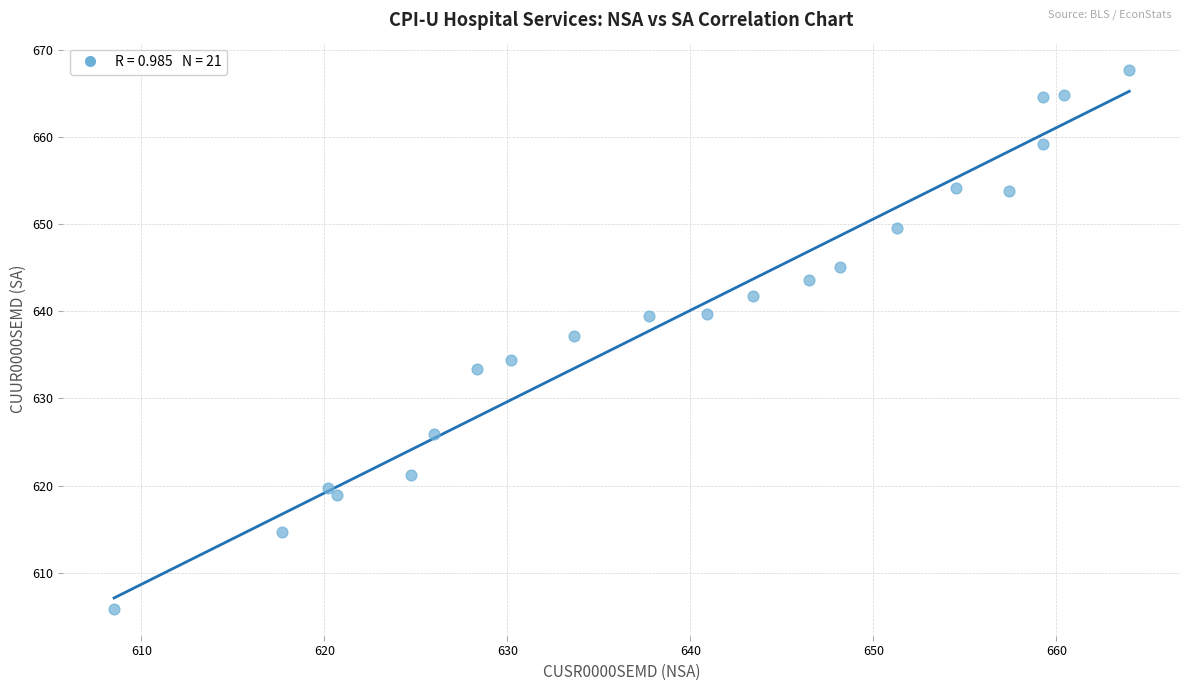

What is the range of X values (max minus min)?

55.5